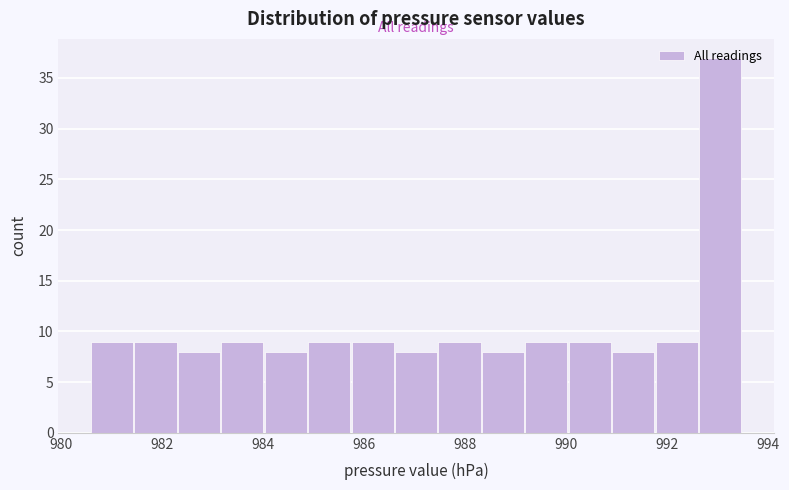

Reading left to right, transcribe this chart: for each bar, give the range it covers on the x-axis and its height. Neither the bar edges nor the heights are printed on the chart, so give them approximately, as read against the axes.

980.60 to 981.46: 9
981.46 to 982.32: 9
982.32 to 983.18: 8
983.18 to 984.04: 9
984.04 to 984.90: 8
984.90 to 985.76: 9
985.76 to 986.62: 9
986.62 to 987.48: 8
987.48 to 988.34: 9
988.34 to 989.20: 8
989.20 to 990.06: 9
990.06 to 990.92: 9
990.92 to 991.78: 8
991.78 to 992.64: 9
992.64 to 993.50: 37